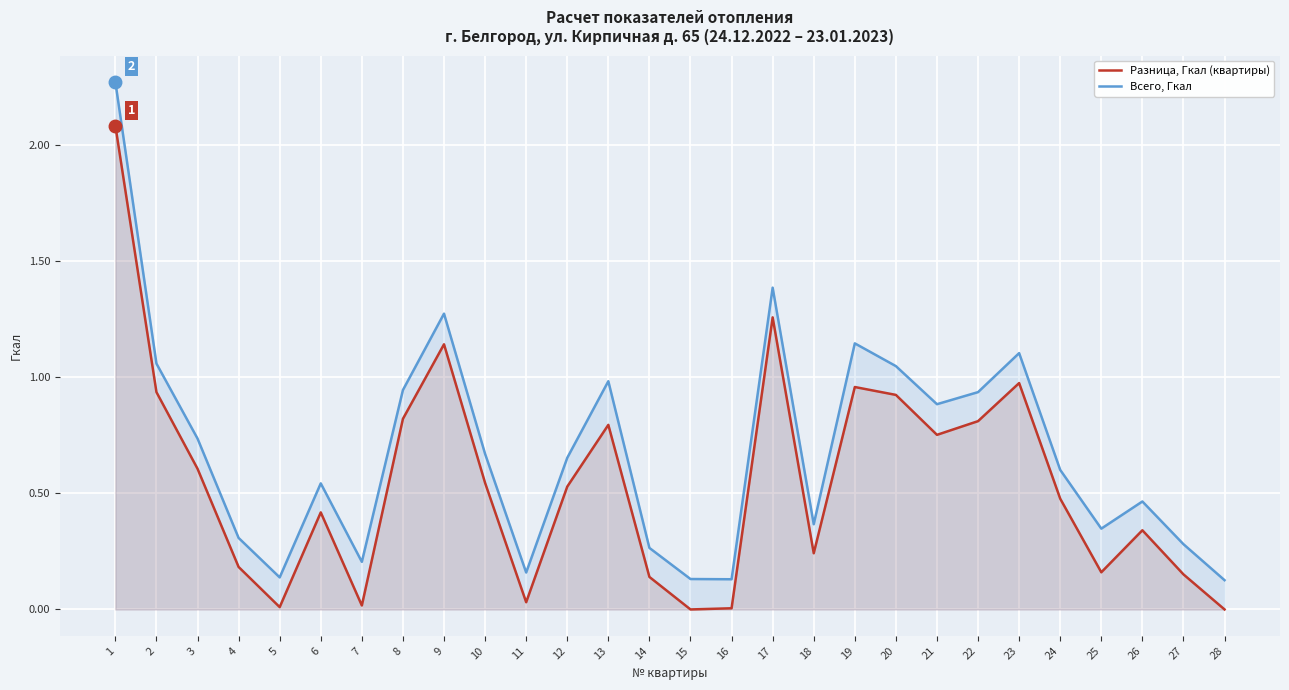

Where is the first local maximum for Всего, Гкал?

6